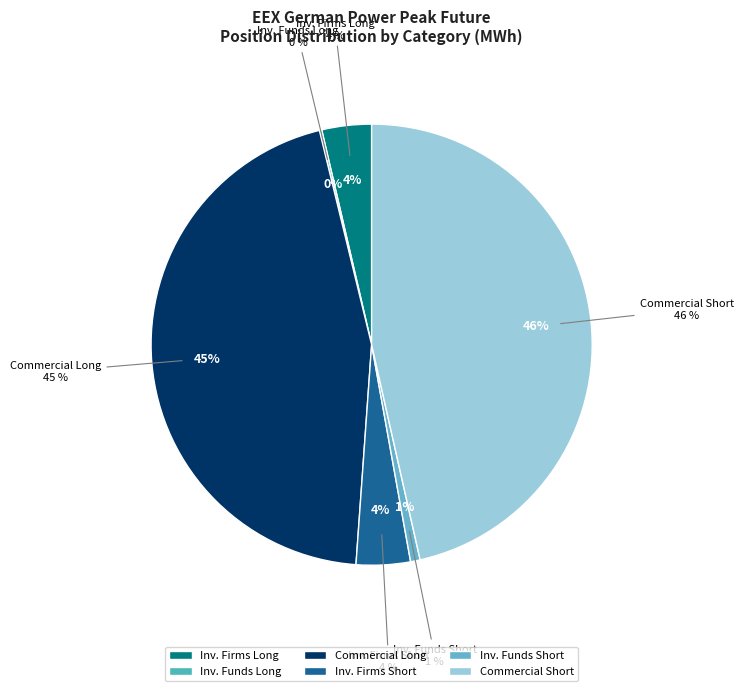

Count the number of slices in the pie.

6